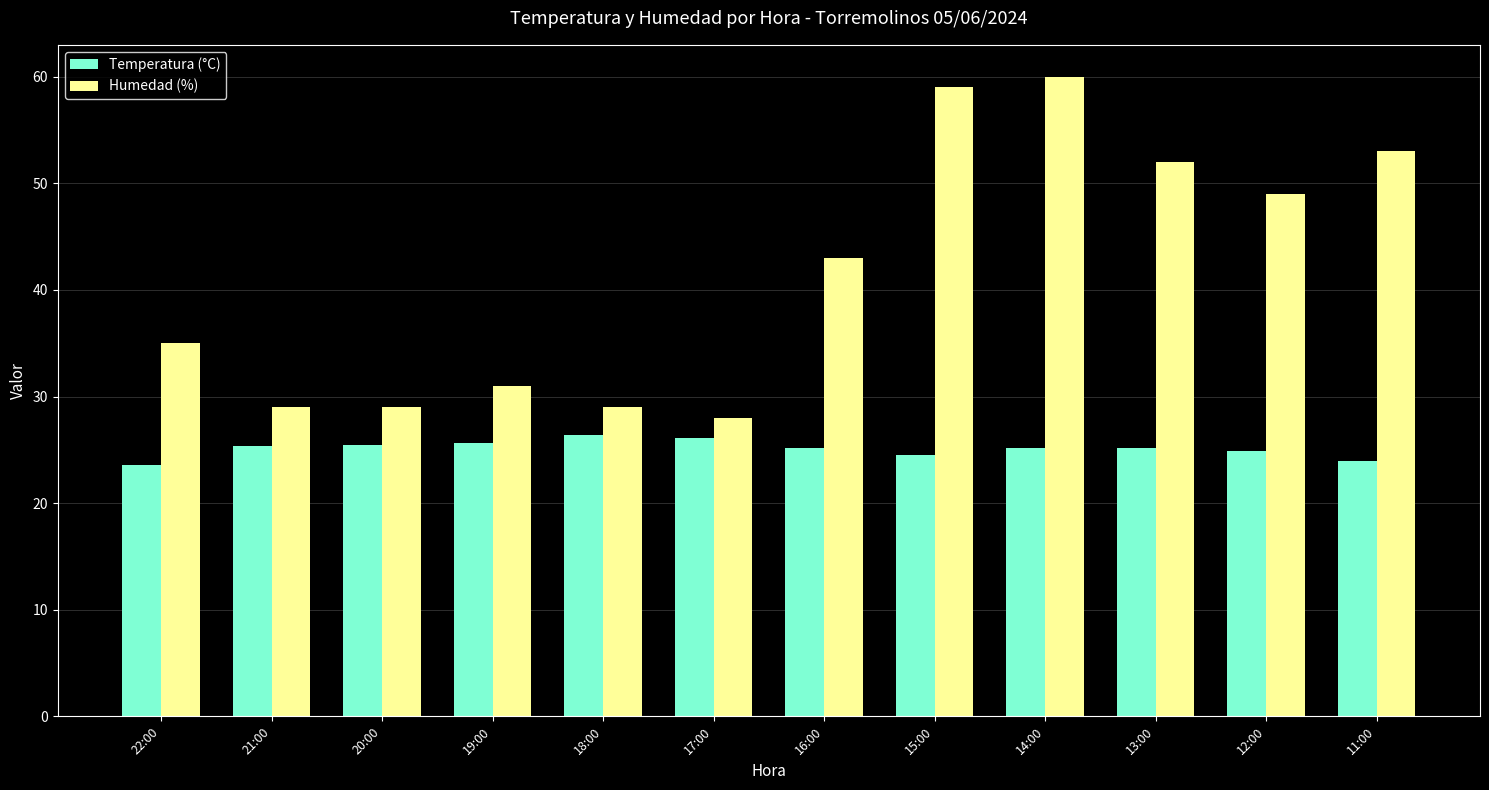

What is the label of the 5th bar from the right?

15:00